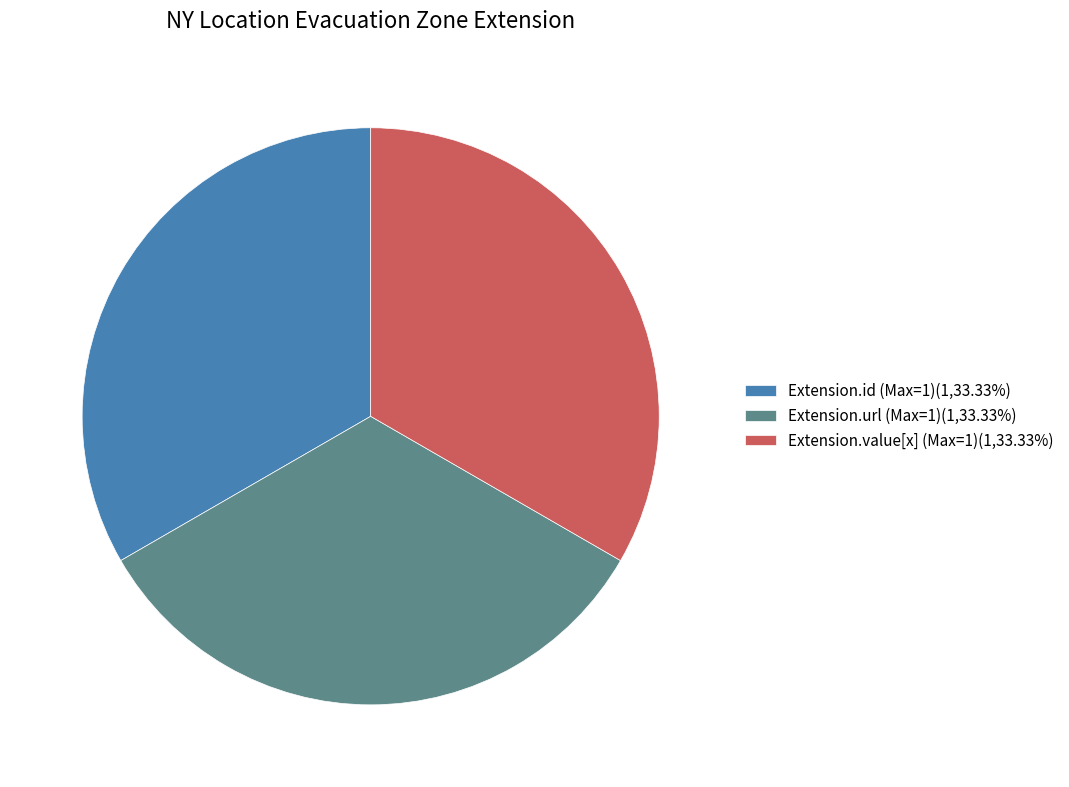

What is the ratio of the value at Extension.value[x] (Max=1)(1,33.33%) to the value at Extension.id (Max=1)(1,33.33%)?

1.0